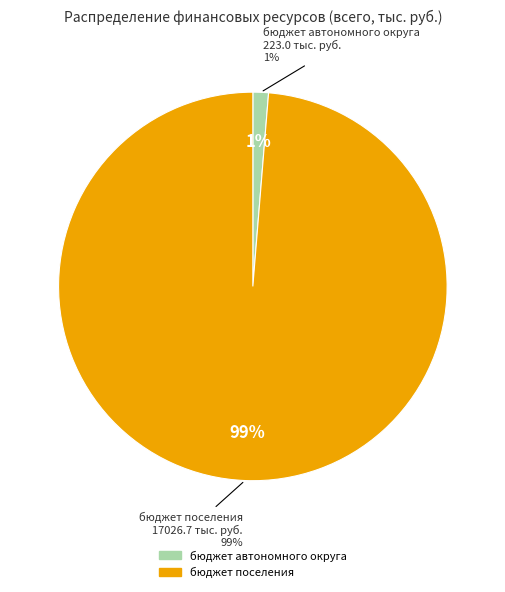

What is the majority slice?

бюджет поселения